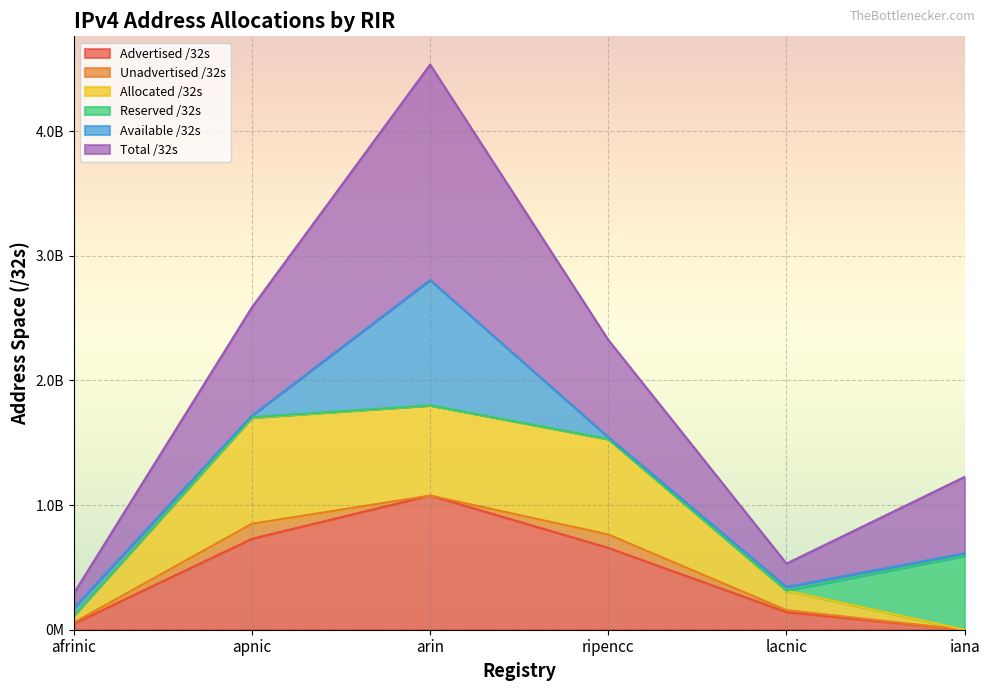

Which series changed the most between arin and lacnic?

Total /32s